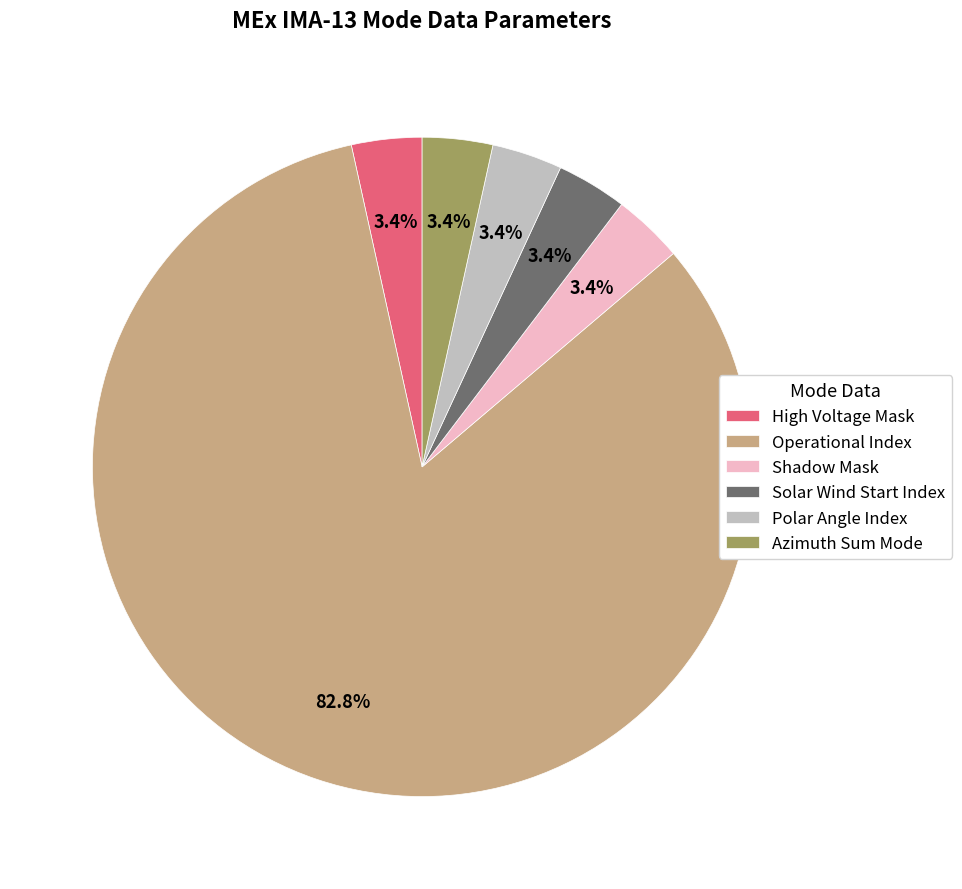

Is there any slice that represents more than half of the pie?

Yes